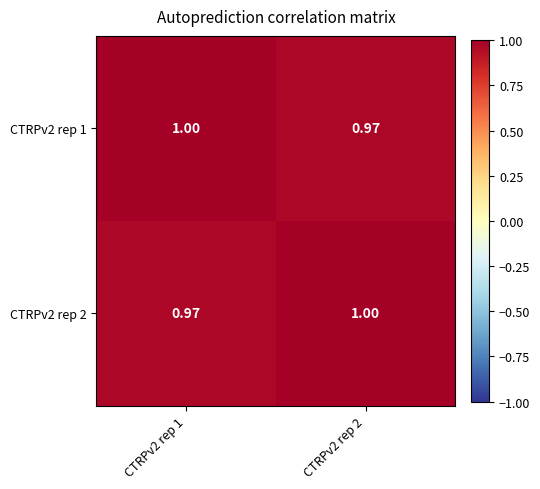

How many series are shown in this chart?

2